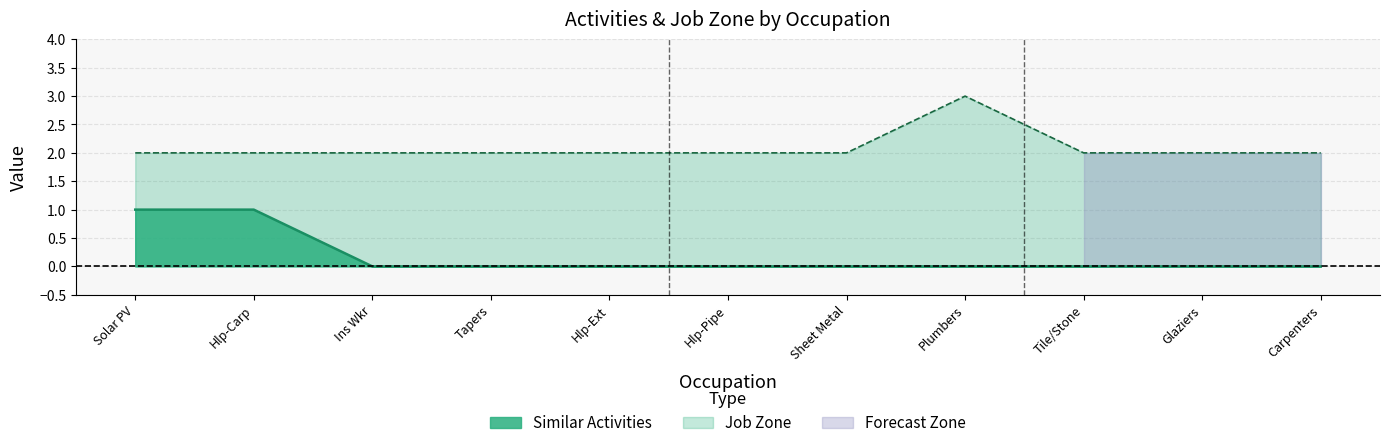

Which series has the widest spread of values?

Similar Activities